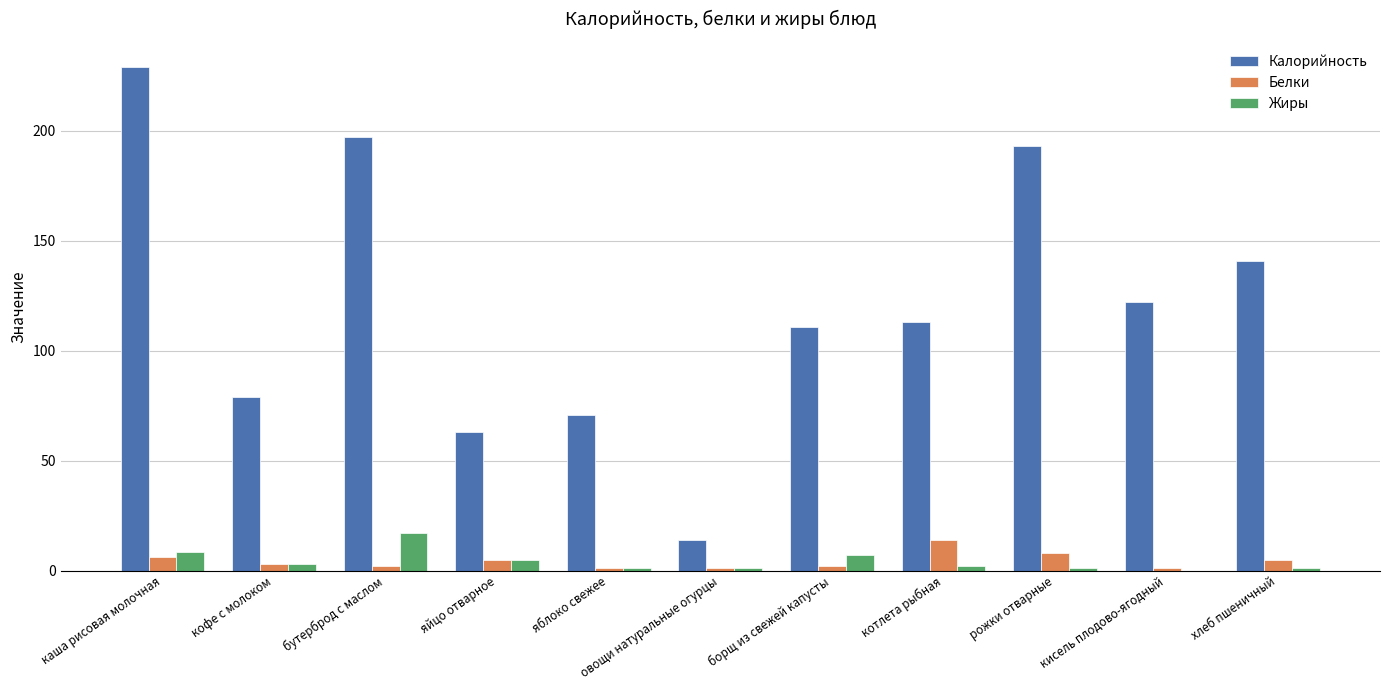

Is it true that Калорийность equals 71.4 at котлета рыбная?

False